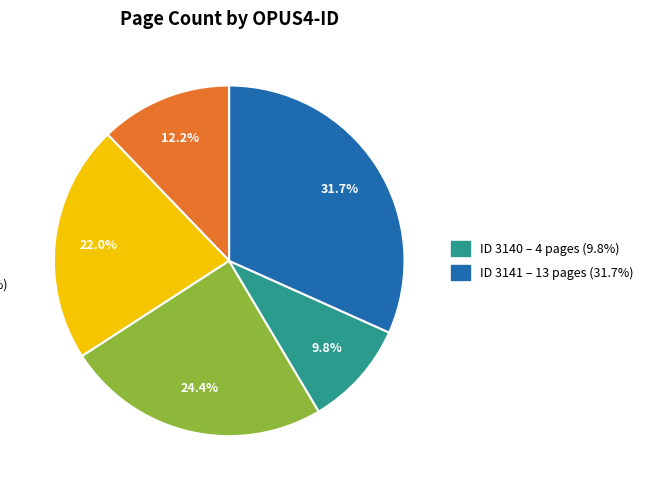

Is there a majority slice in this chart?

No